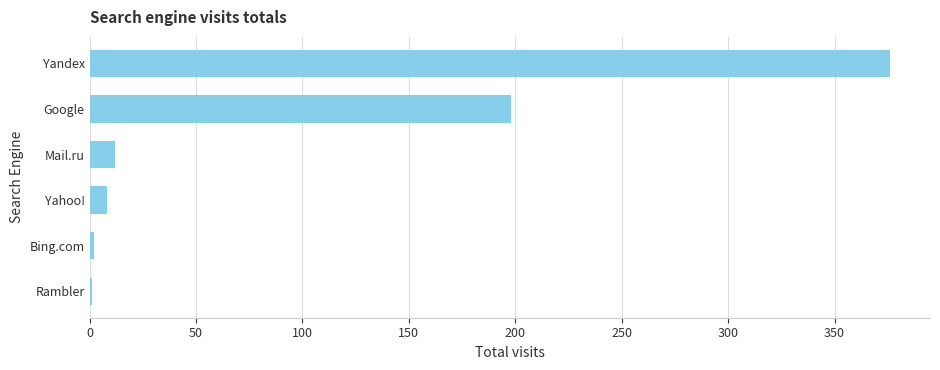

What is the sum of all values?

597